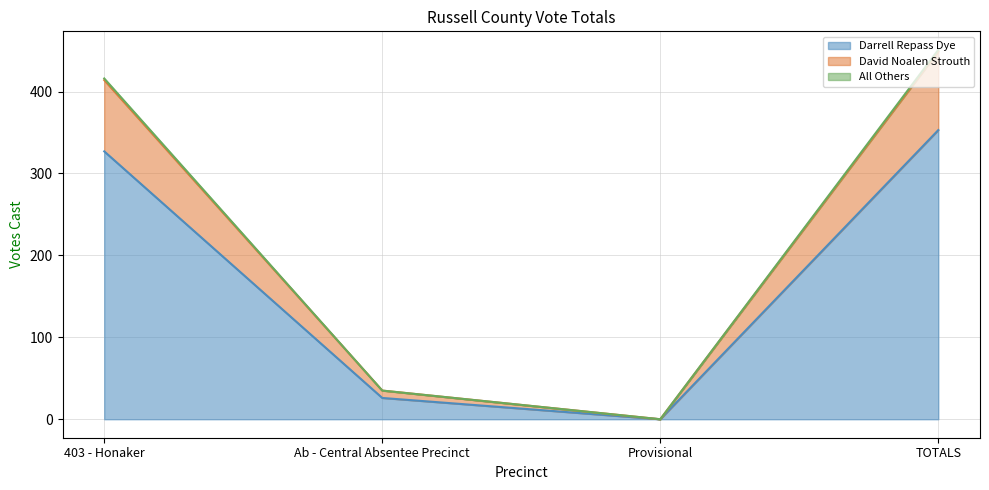

At which label does Darrell Repass Dye reach its minimum?

Provisional